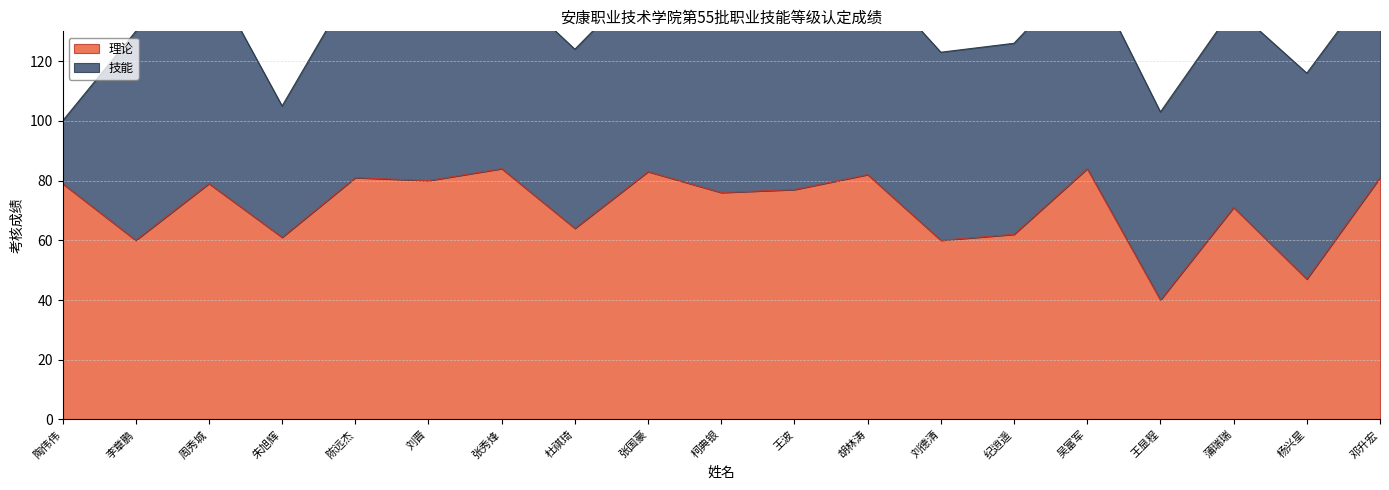

What is the label of the 5th point from the right?

吴富军